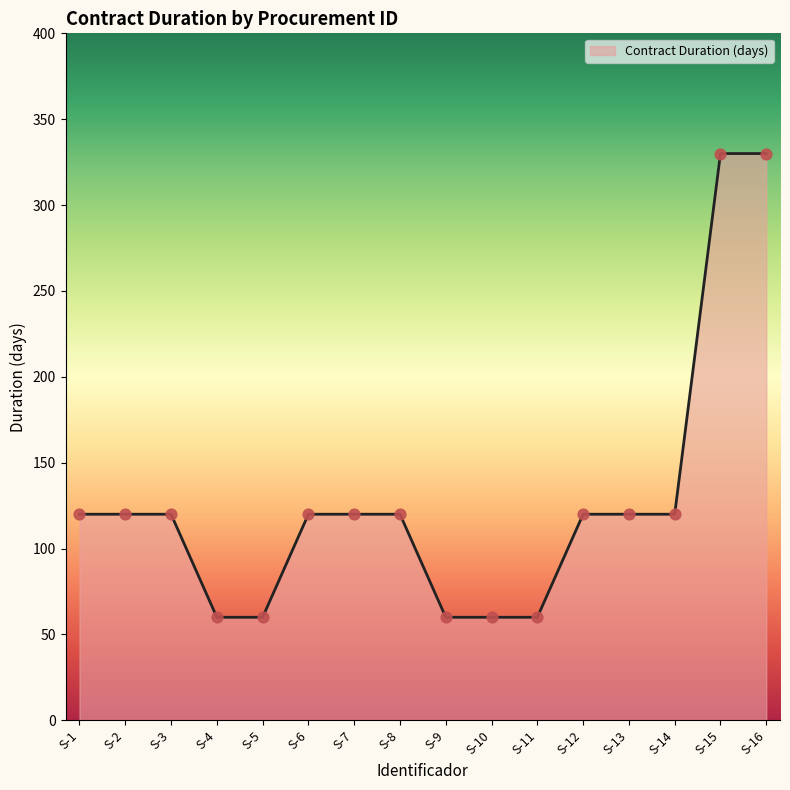

What is the ratio of the value at S-15 to the value at S-4?

5.5